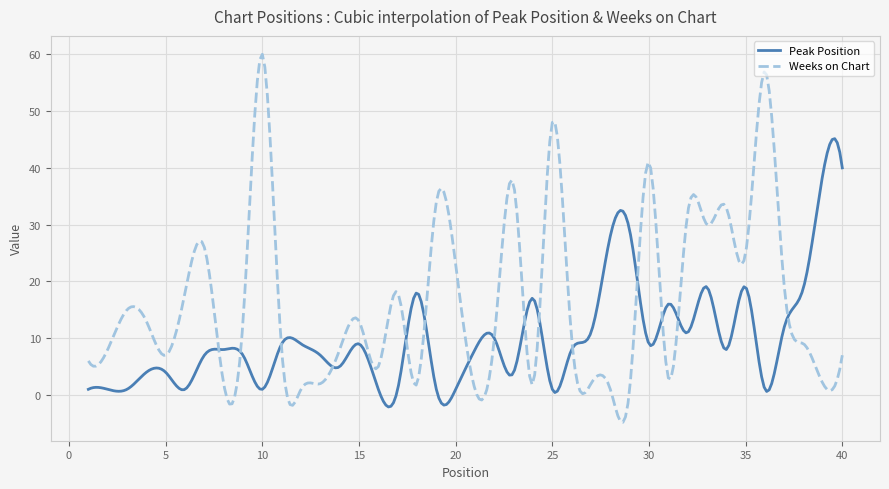

How many series are shown in this chart?

2